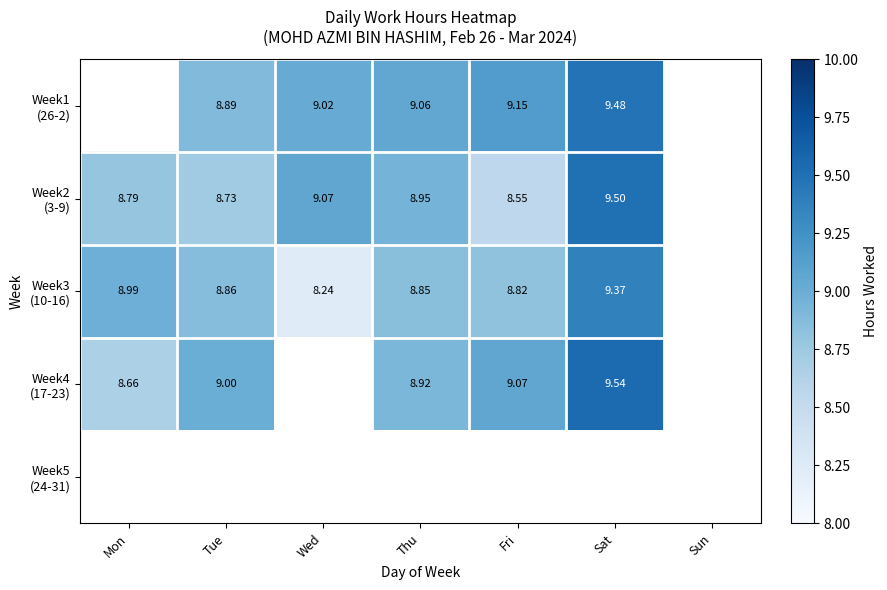

How many data points does each series have?

7